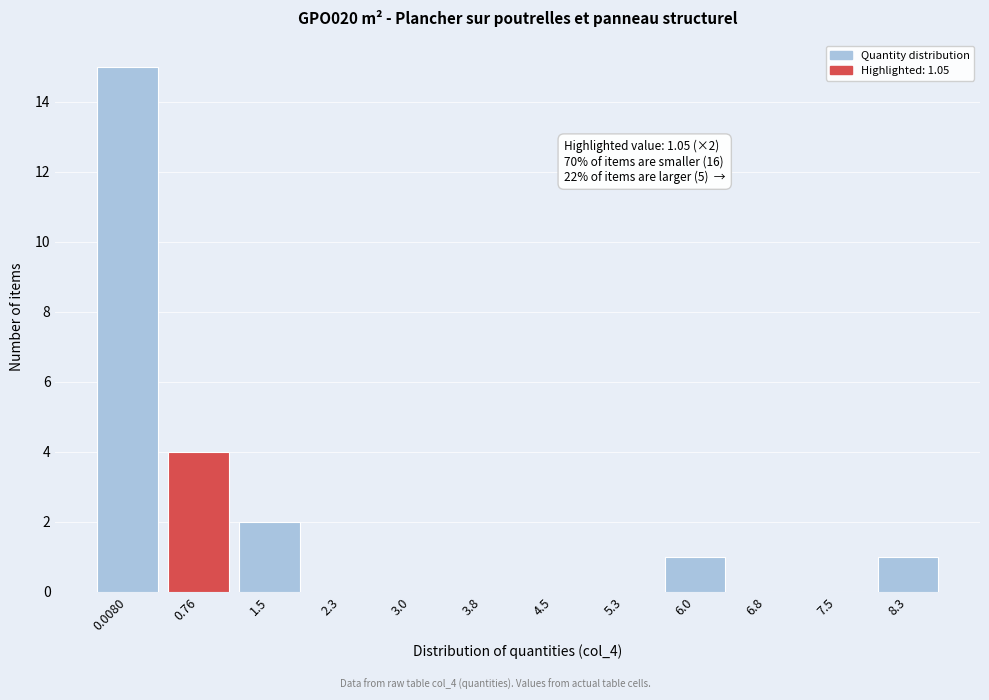

Reading left to right, list all the values displayed in this chart.

0.0080=15	0.76=4	1.5=2	2.3=0	3.0=0	3.8=0	4.5=0	5.3=0	6.0=1	6.8=0	7.5=0	8.3=1